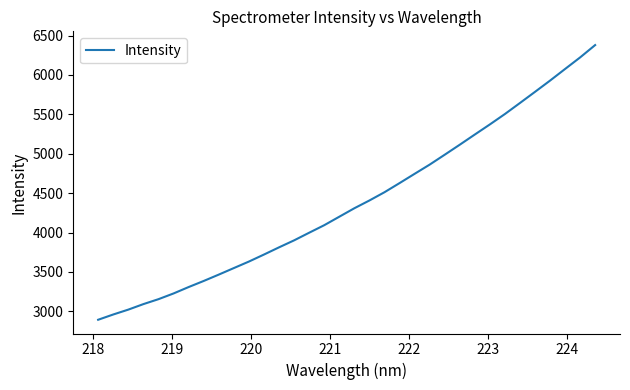

What is the maximum value shown in the chart?

6379.8